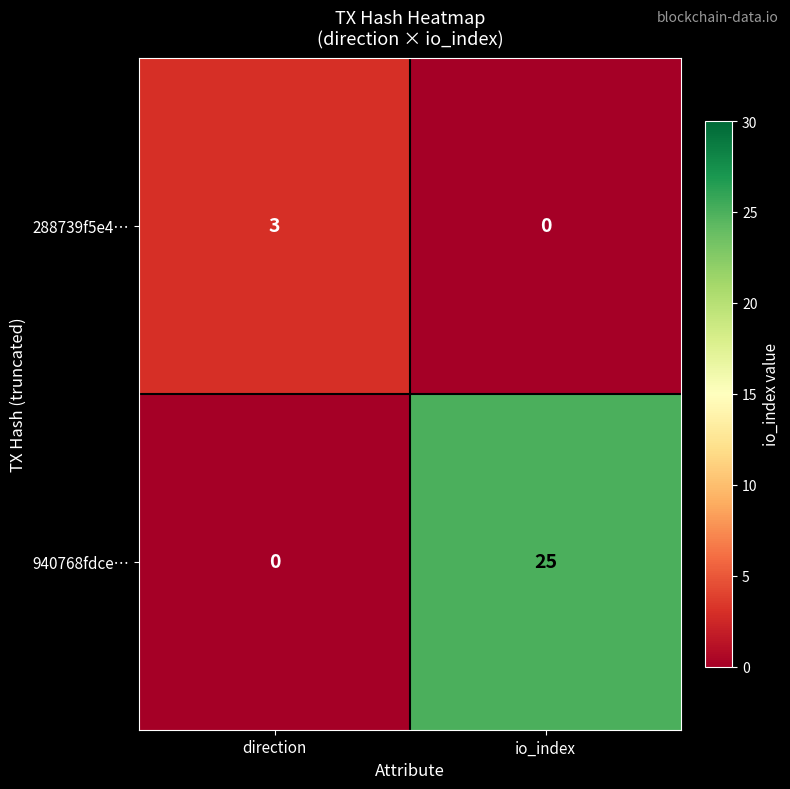

The value of 288739f5e4… at direction is 3. True or false?

True